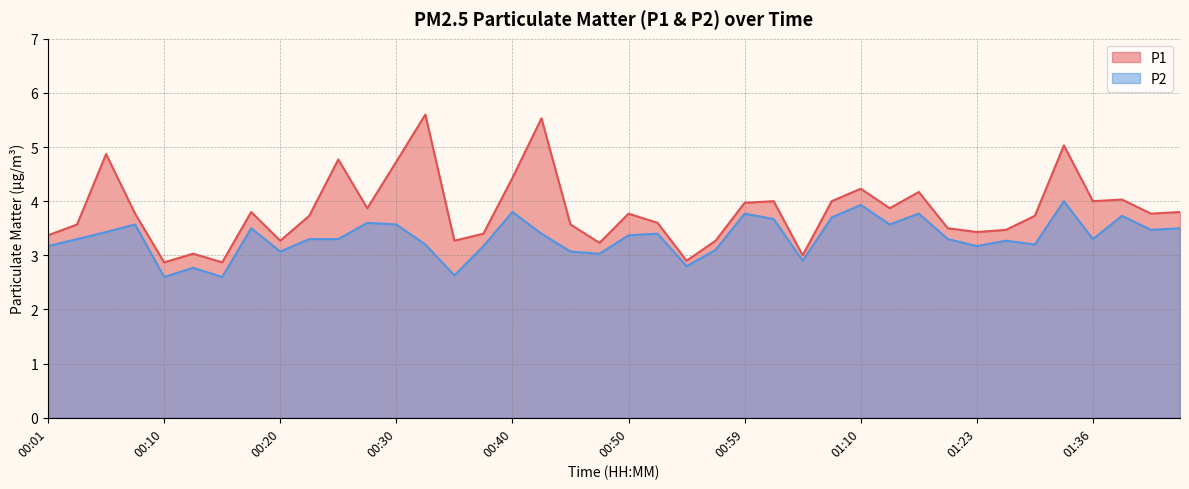

What position from the left is 00:35?

15